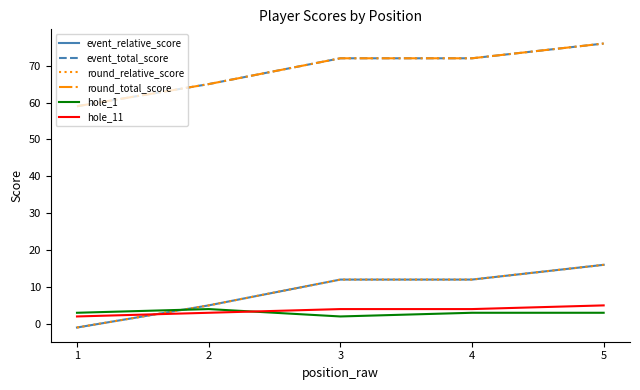

What is the value of the hole_1 point at the 2nd from the left?

4